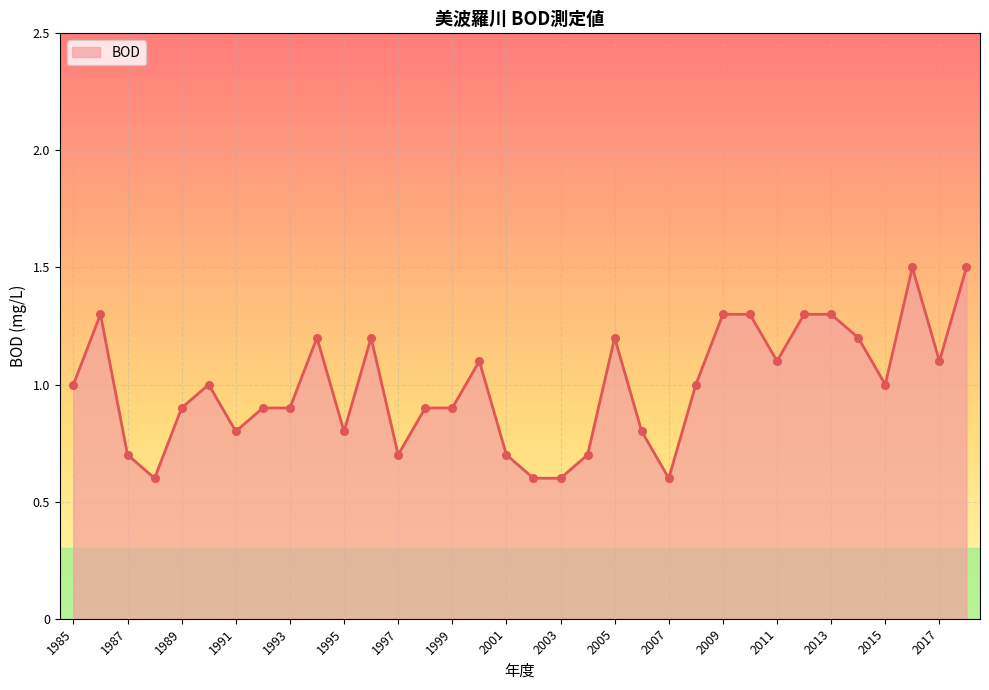

What is the maximum value shown in the chart?

1.5